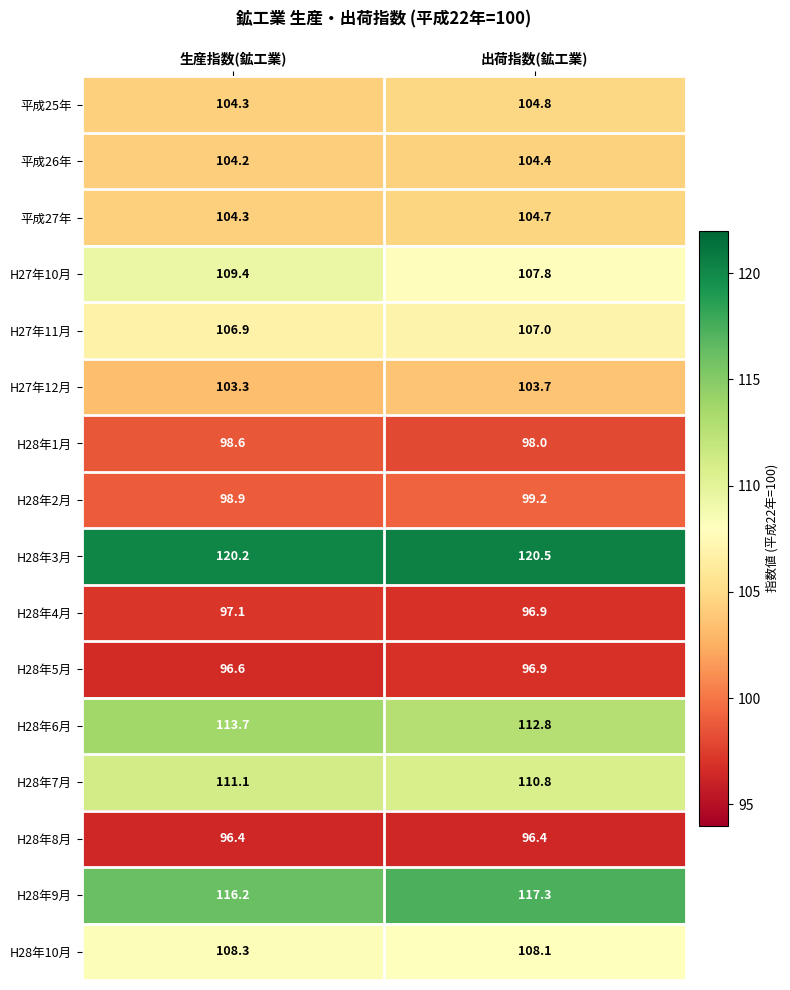

What is the sum of all 平成26年 values?

208.6